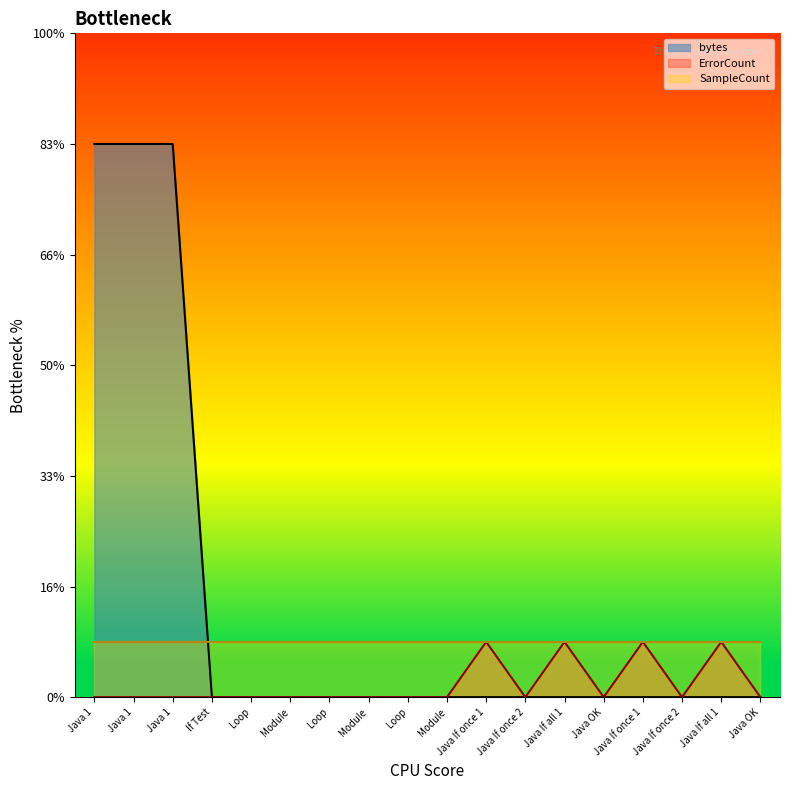

What is the maximum value shown in the chart?

10